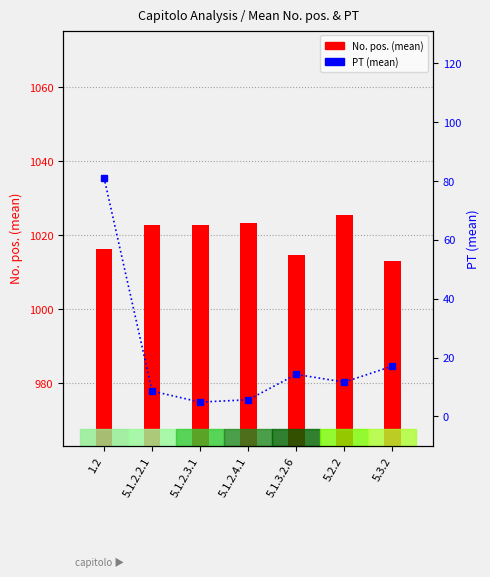

Reading right to left, transcribe all the data shown in this chart.

No. pos. (mean): 1013.0	1025.3	1014.7	1023.3	1022.8	1022.8	1016.3
PT (mean): 17.1	11.7	14.3	5.7	4.9	8.6	81.2